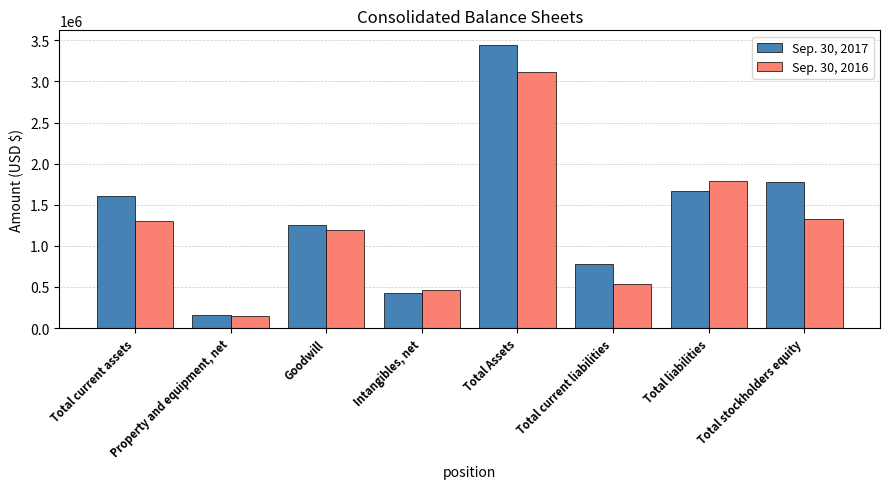

What is the minimum value for Sep. 30, 2017?

156129